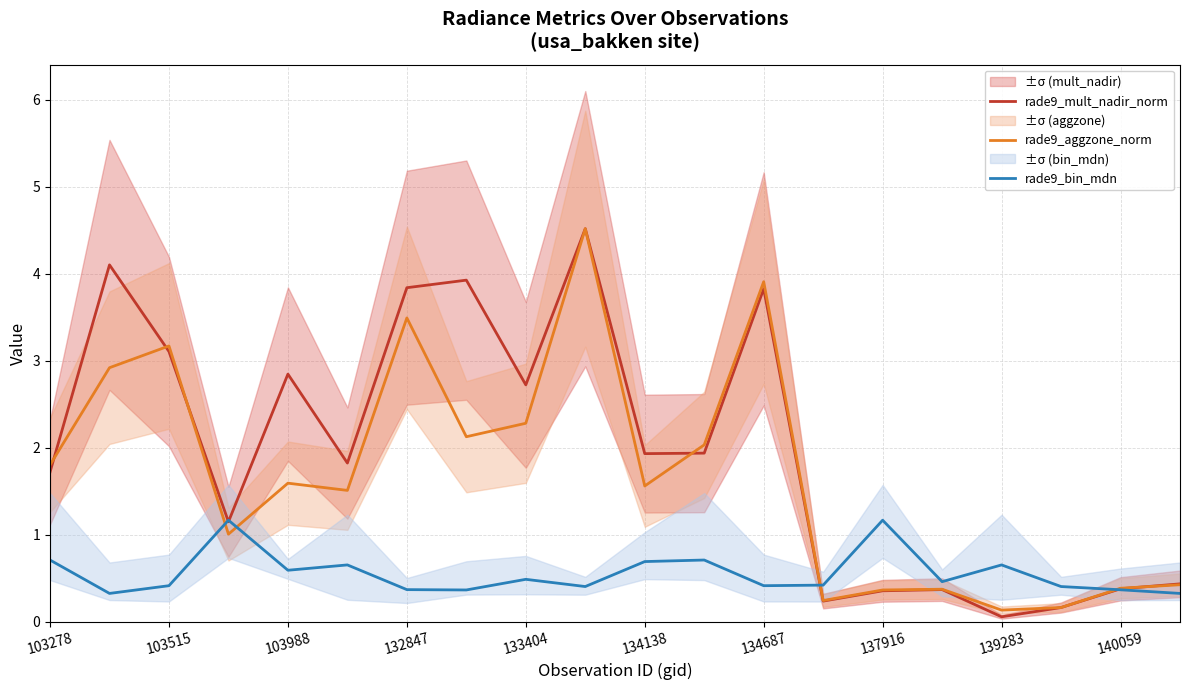

What are all the series names shown in the legend?

rade9_mult_nadir_norm, rade9_aggzone_norm, rade9_bin_mdn